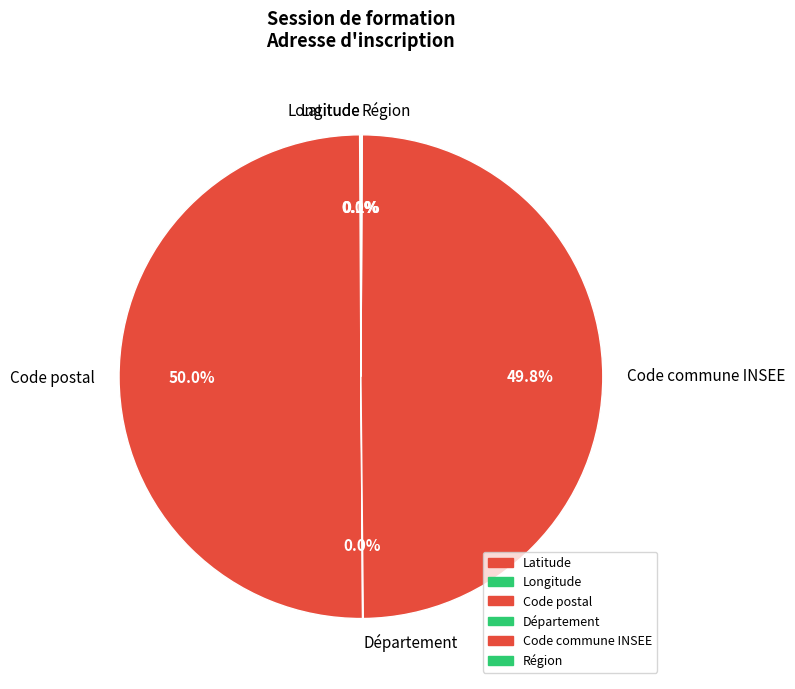

The Code postal slice represents 50% of the pie. True or false?

True